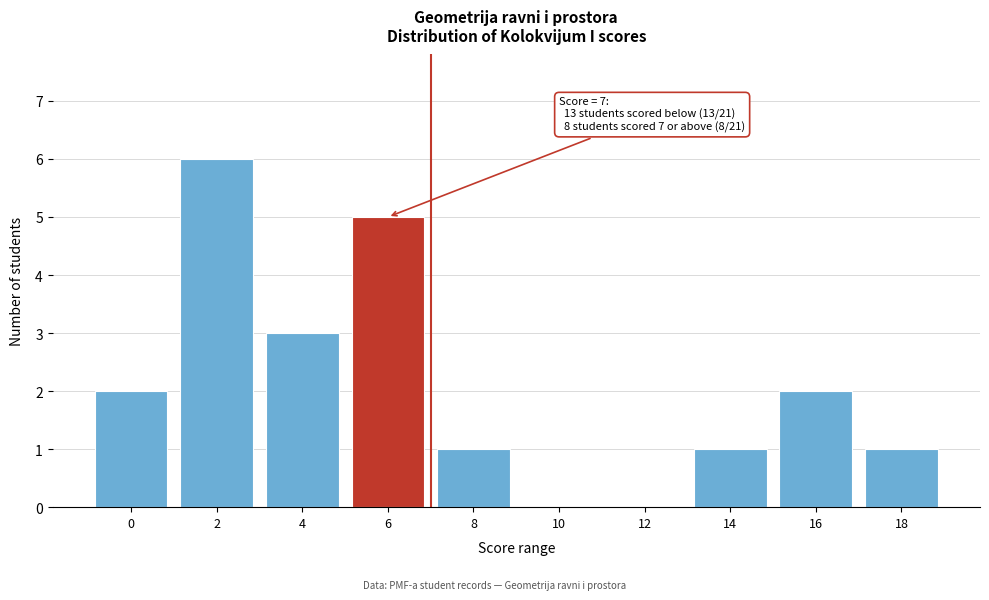

Reading left to right, extract all data points from this chart.

0=2	2=6	4=3	6=5	8=1	10=0	12=0	14=1	16=2	18=1